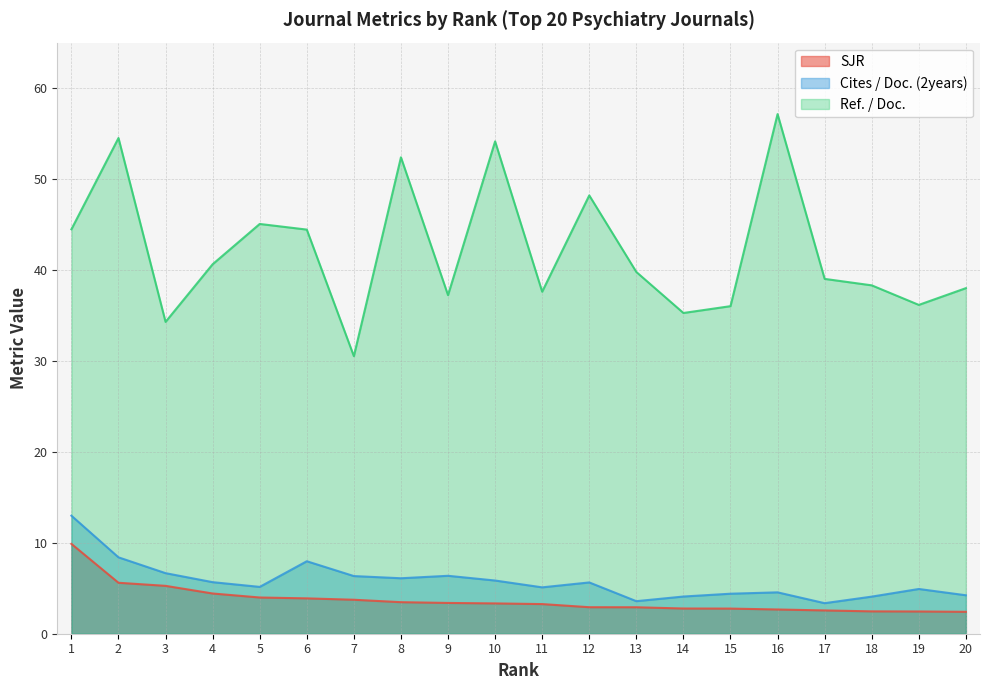

Count the number of data series in this chart.

3